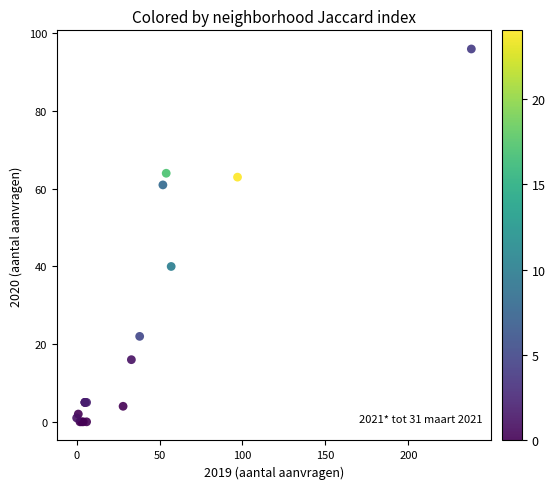

What Y value in the scatter plot is closest to 48?

40